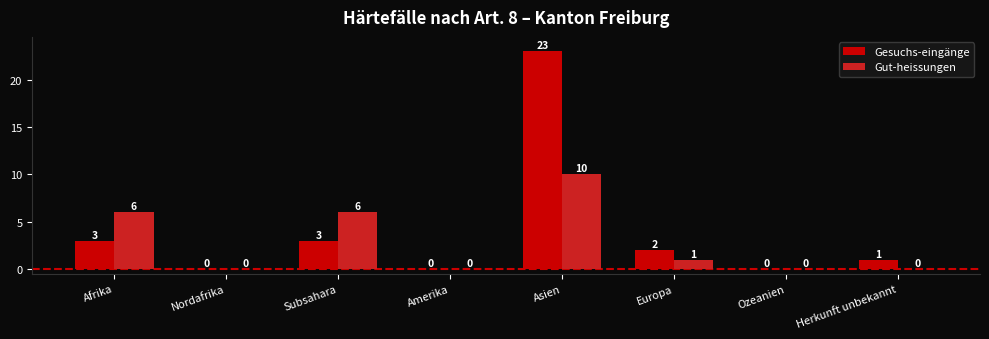

Is the value of Gut-heissungen at Ozeanien greater than the value of Gesuchs-eingänge at Afrika?

No